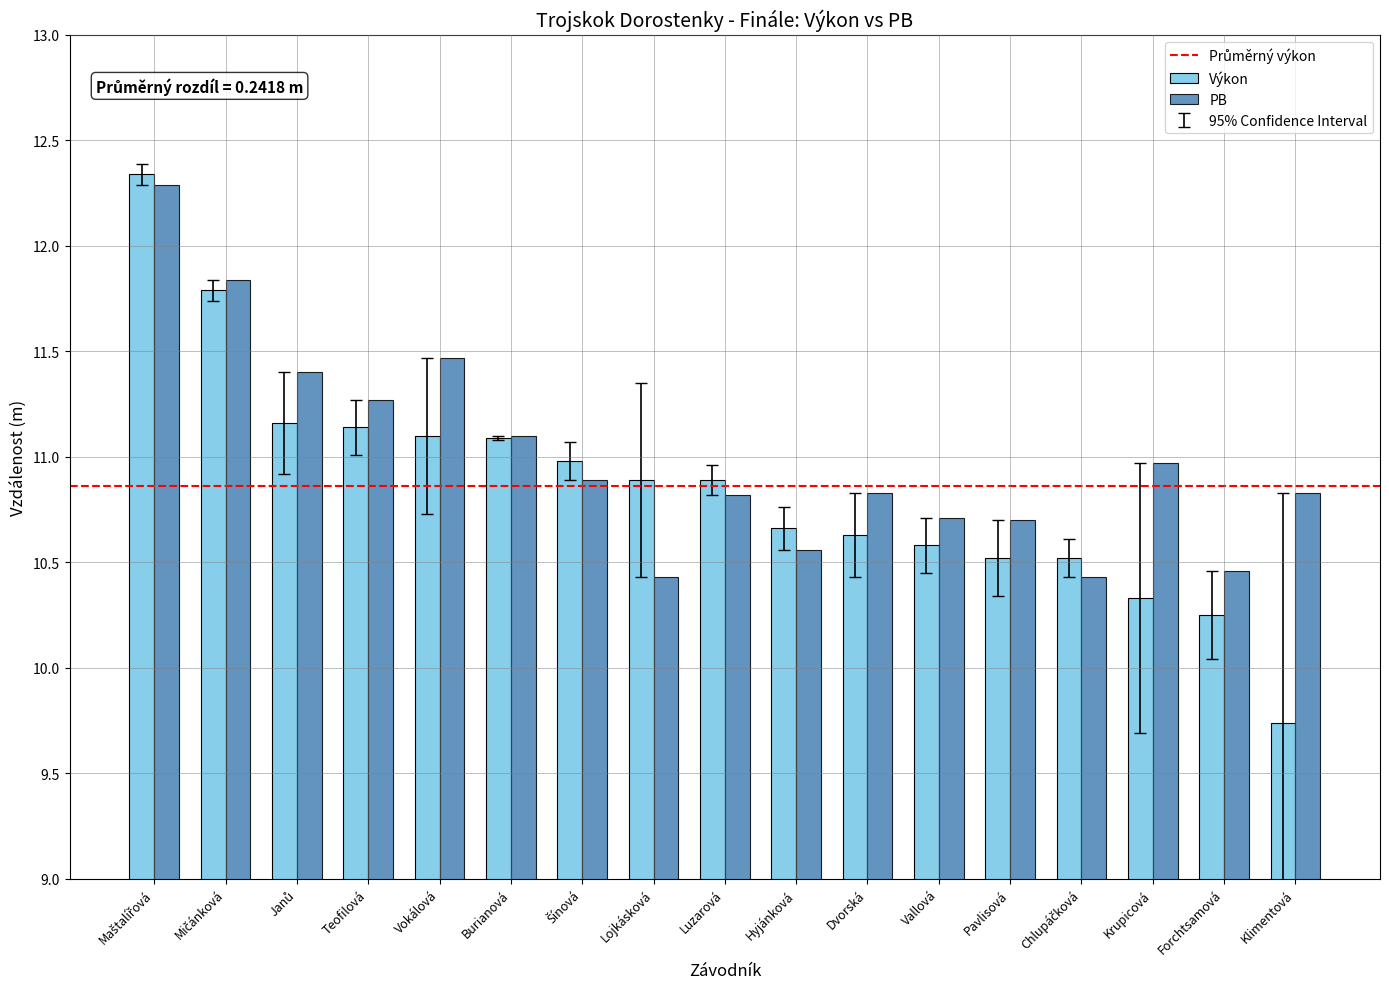

Is it true that Výkon equals 17.1 at Hyjánková?

False